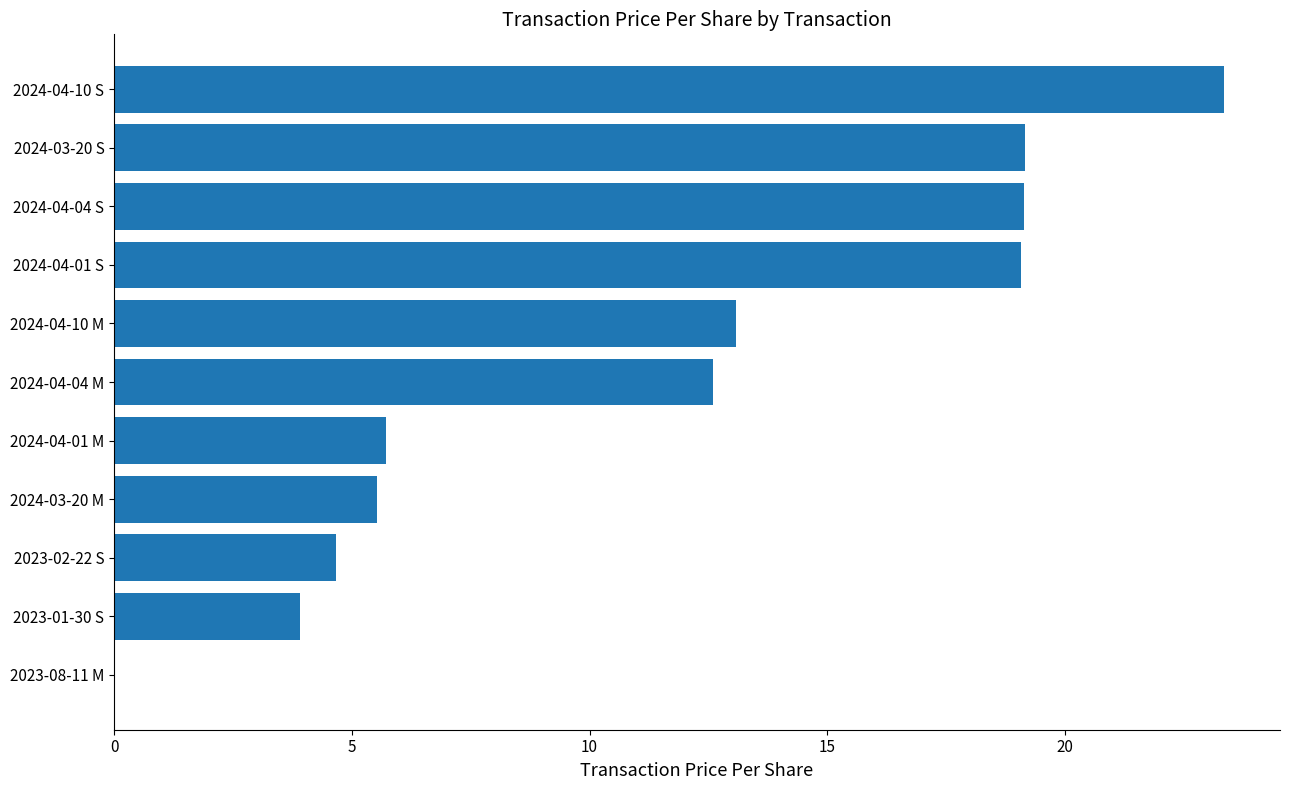

Read the value at 2023-01-30 S.

3.9